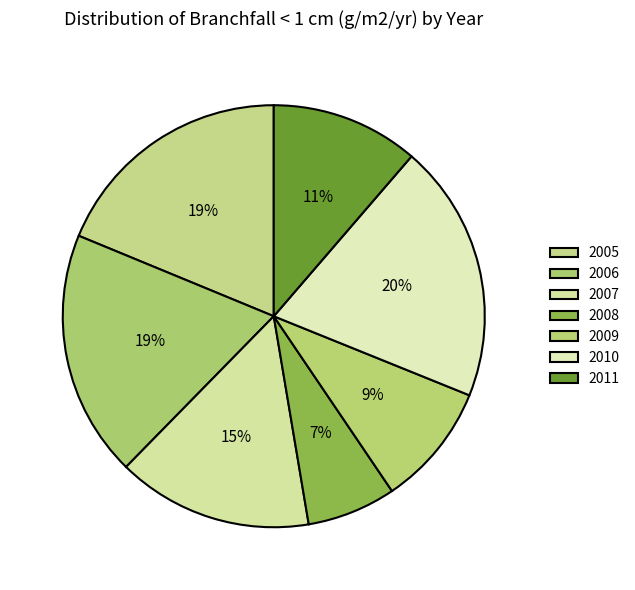

Does 2007 account for over 50% of the chart?

No